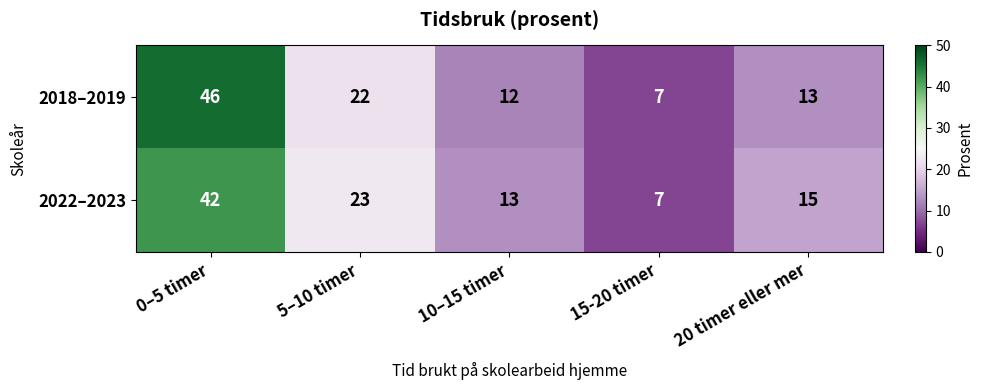

How many distinct data groups are displayed?

2